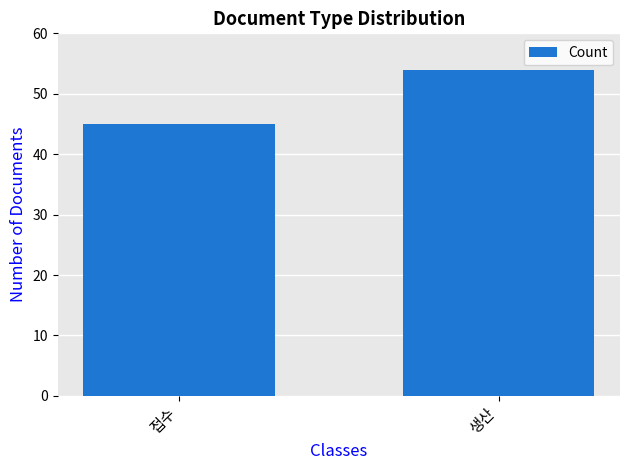

What is the average value?

50